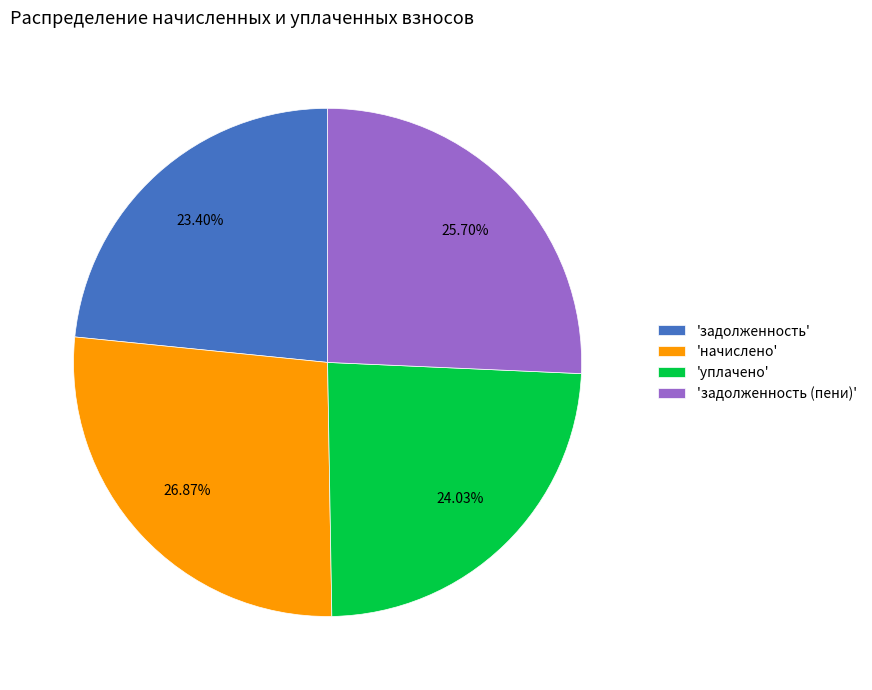

Which slice is the largest?

'начислено'